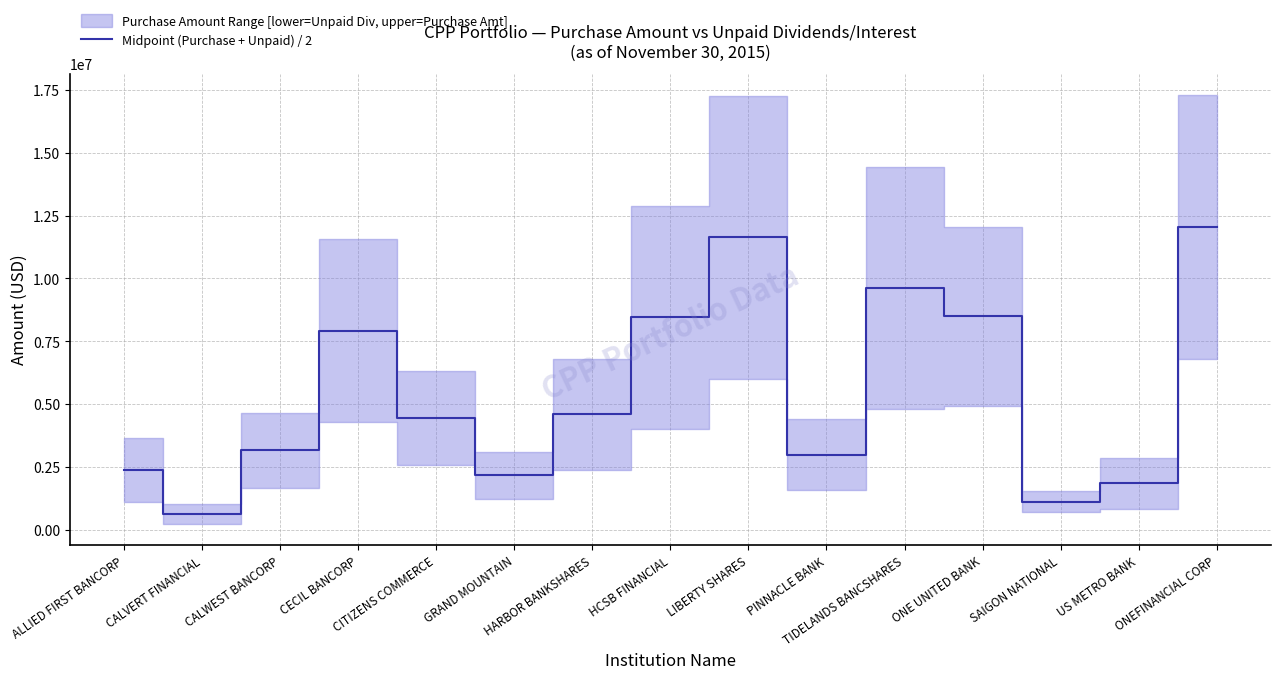

True or false: the data has more than 2 interior local peaks.

True